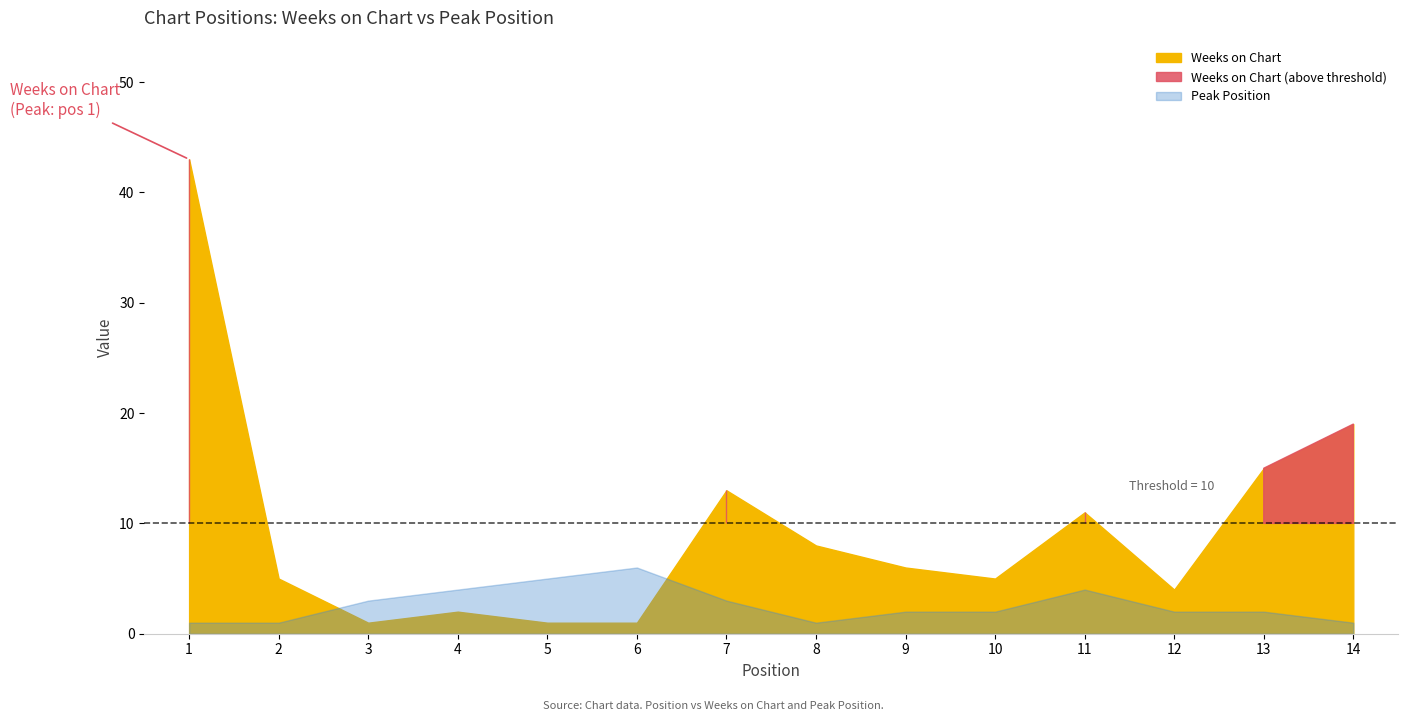

Which series has the largest total across all categories?

Weeks on Chart